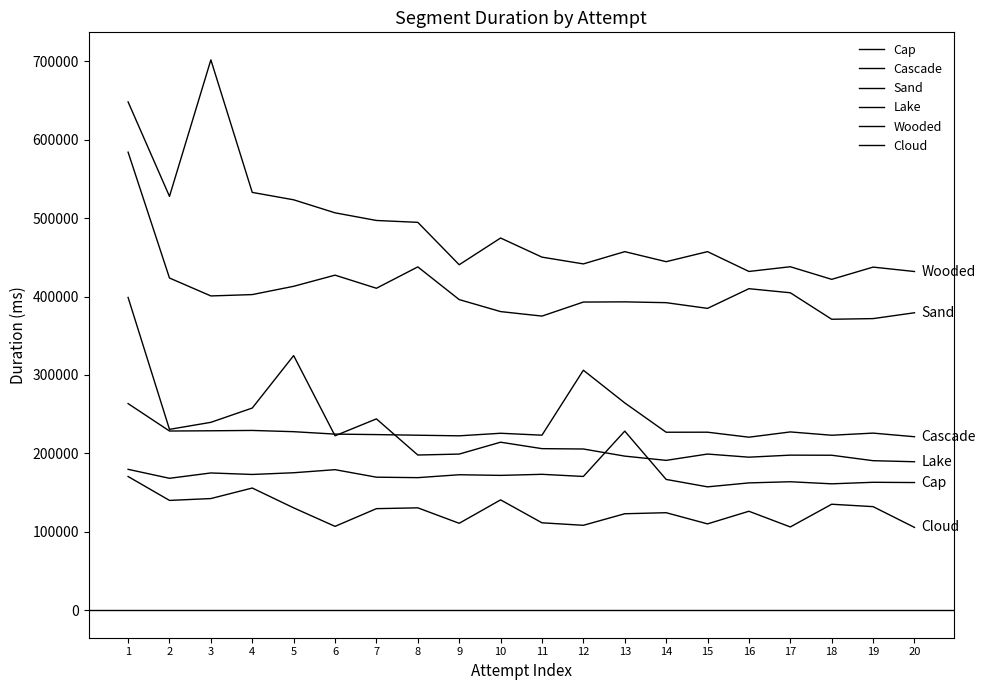

At which category does the chart reach its peak across all series?

3